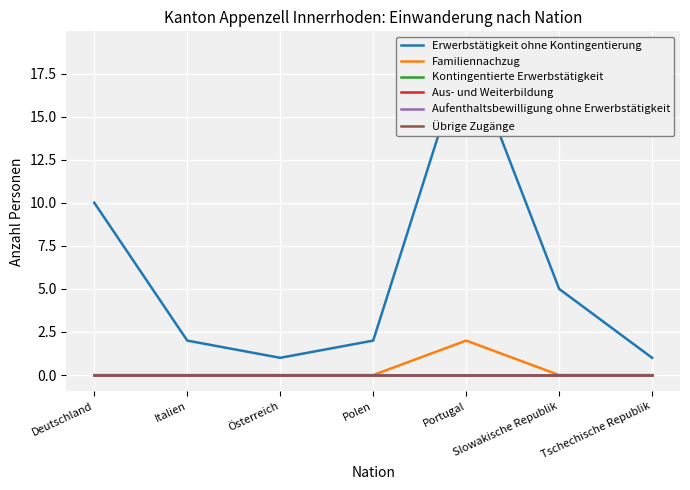

What is the greatest value displayed?

19